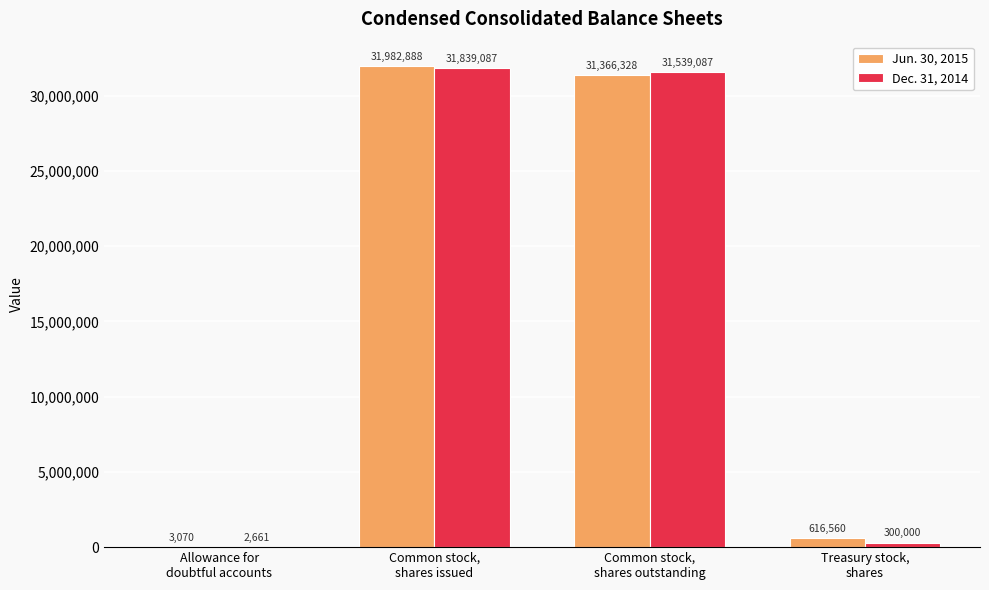

Which series has the largest total across all categories?

Jun. 30, 2015